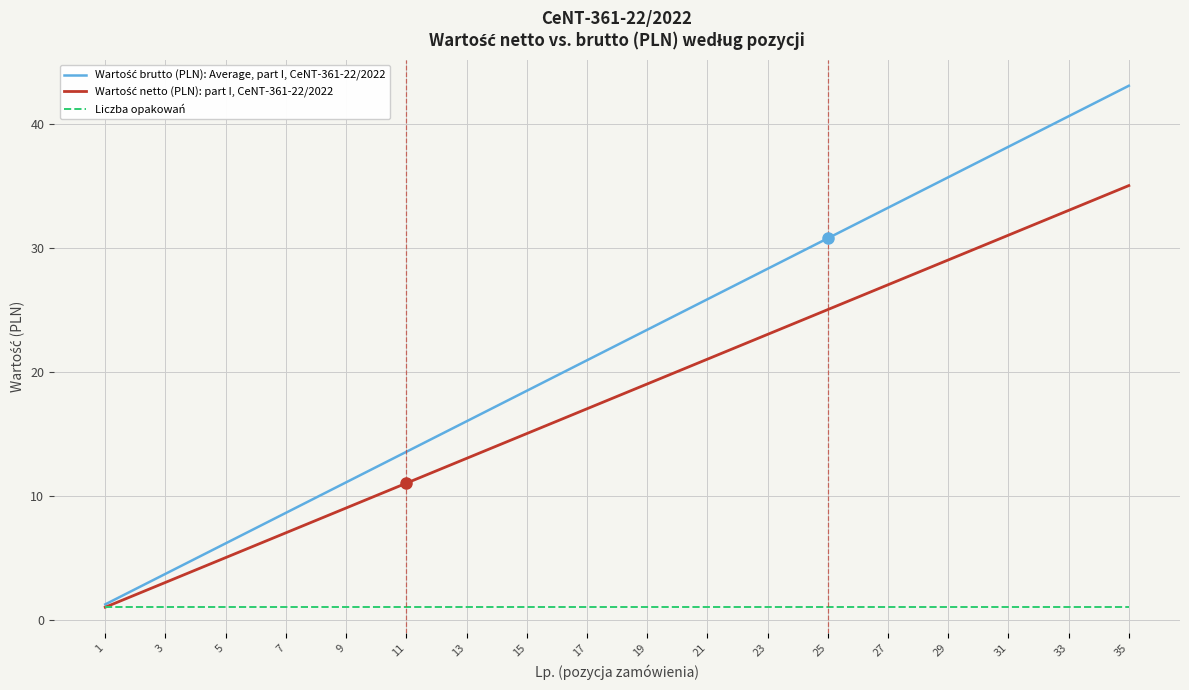

What is the smallest value displayed?

1.0